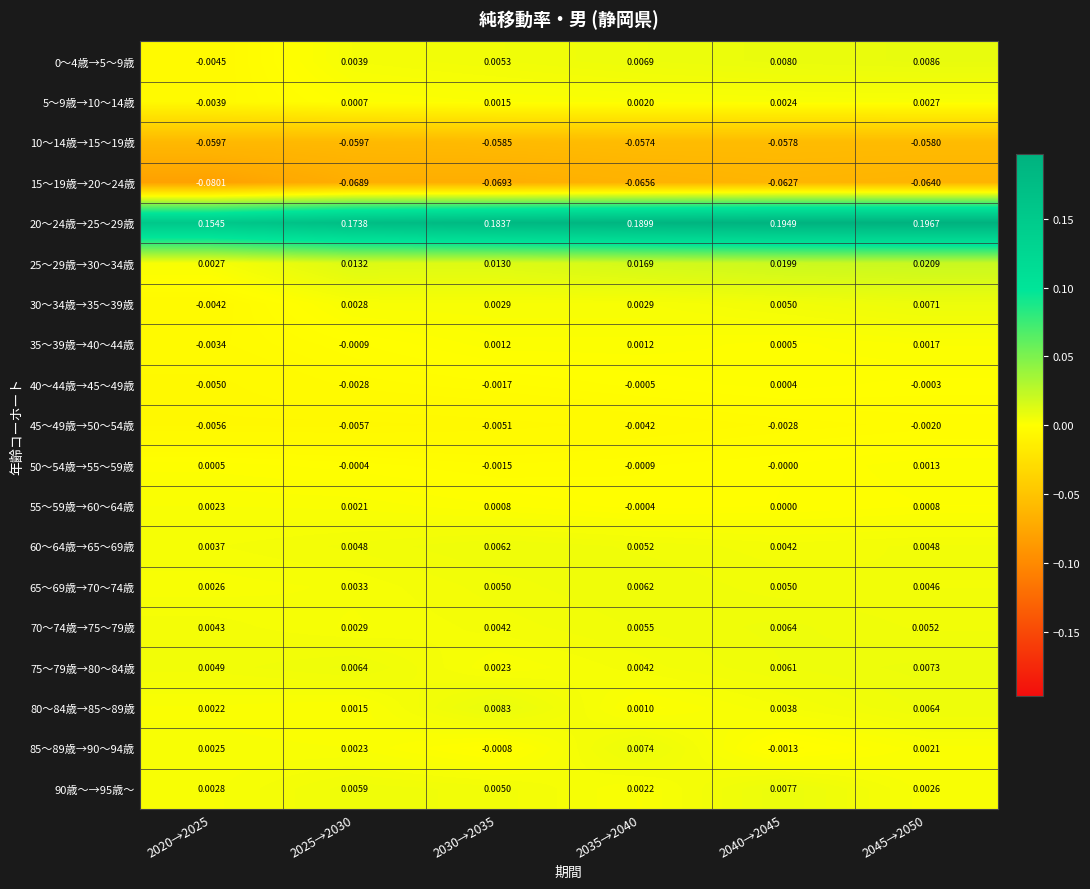

Is the value of 10～14歳→15～19歳 at 2020→2025 greater than the value of 20～24歳→25～29歳 at 2045→2050?

No